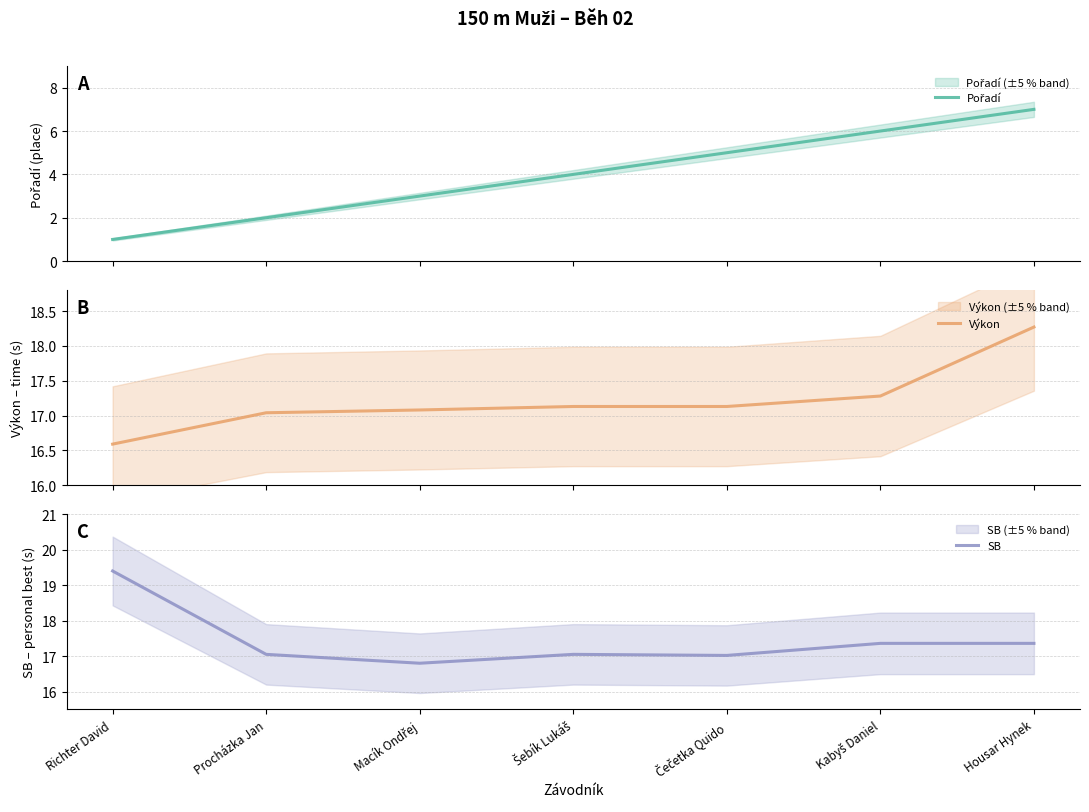

How many data points does each series have?

7